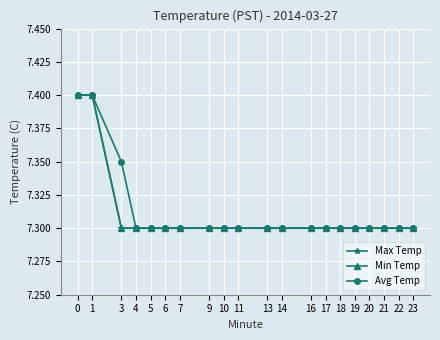

Does the chart have visible grid lines?

Yes